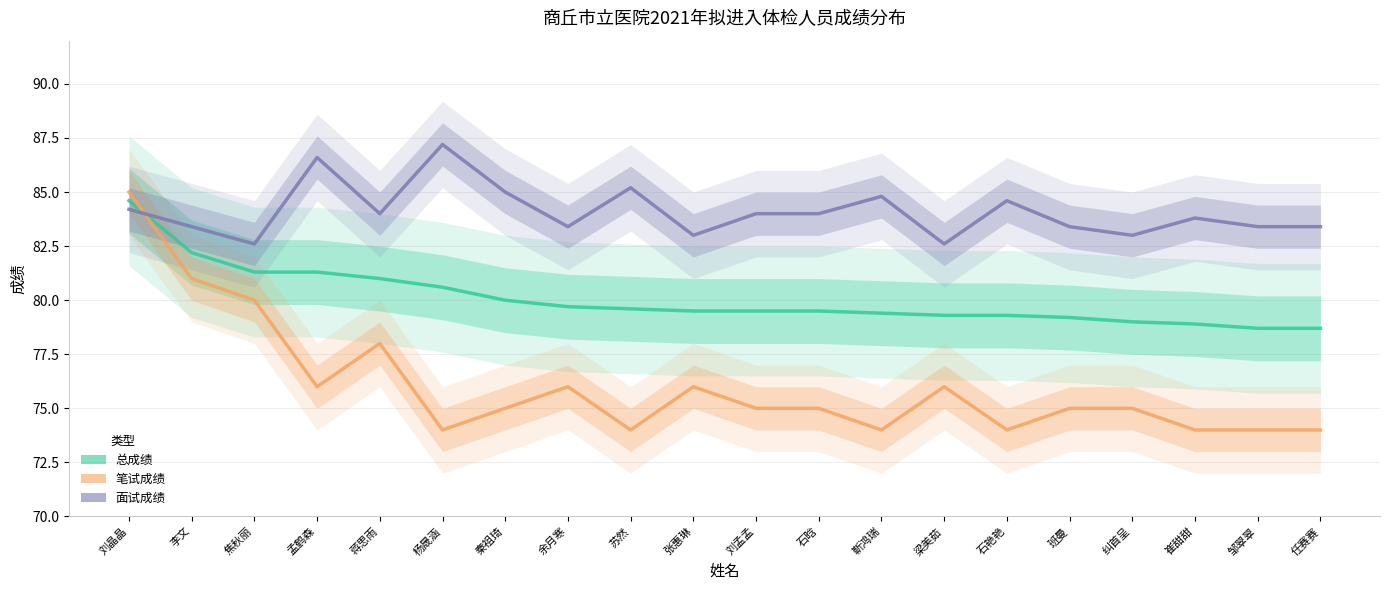

What position from the right is 刘晶晶?

20